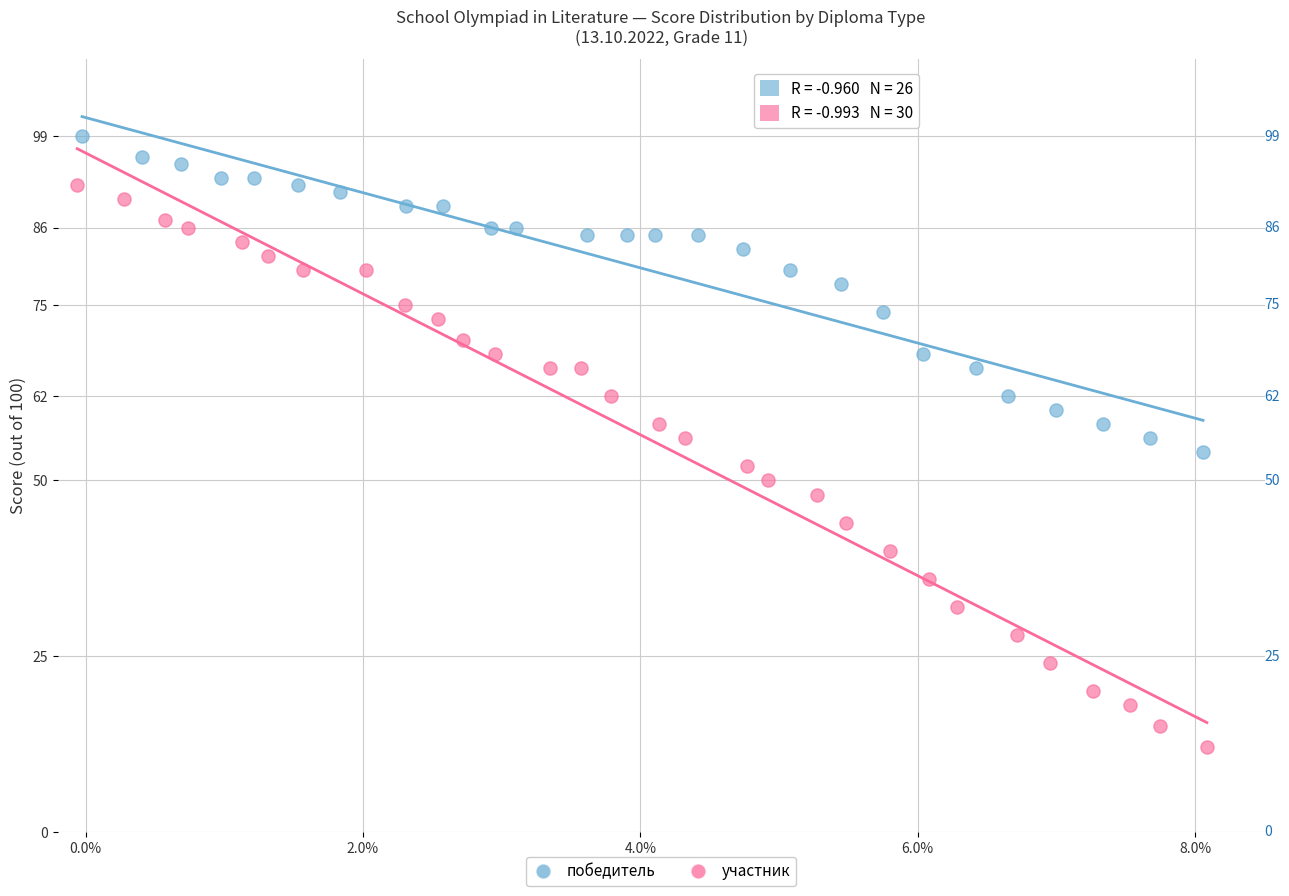

Which series has the widest spread of Y values?

участник